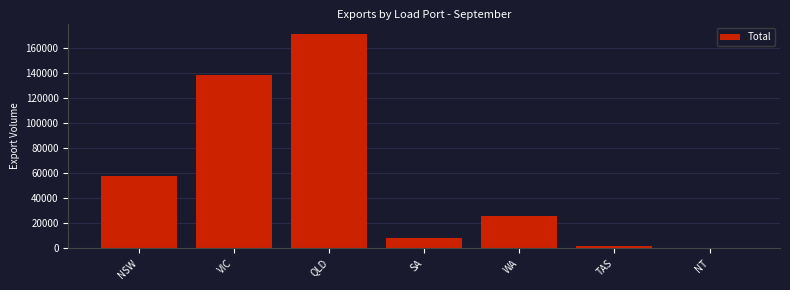

Reading right to left, extract all data points from this chart.

NT=108	TAS=1897	WA=25388	SA=7819	QLD=171132	VIC=138731	NSW=57396